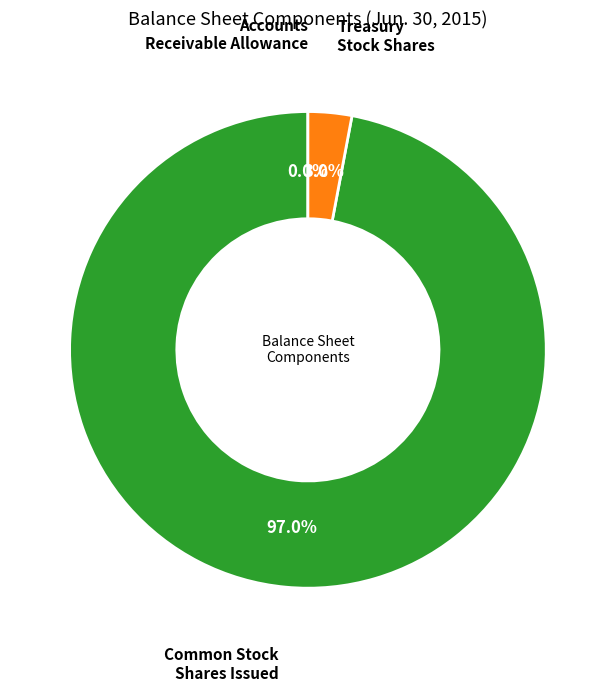

Is there a majority slice in this chart?

Yes